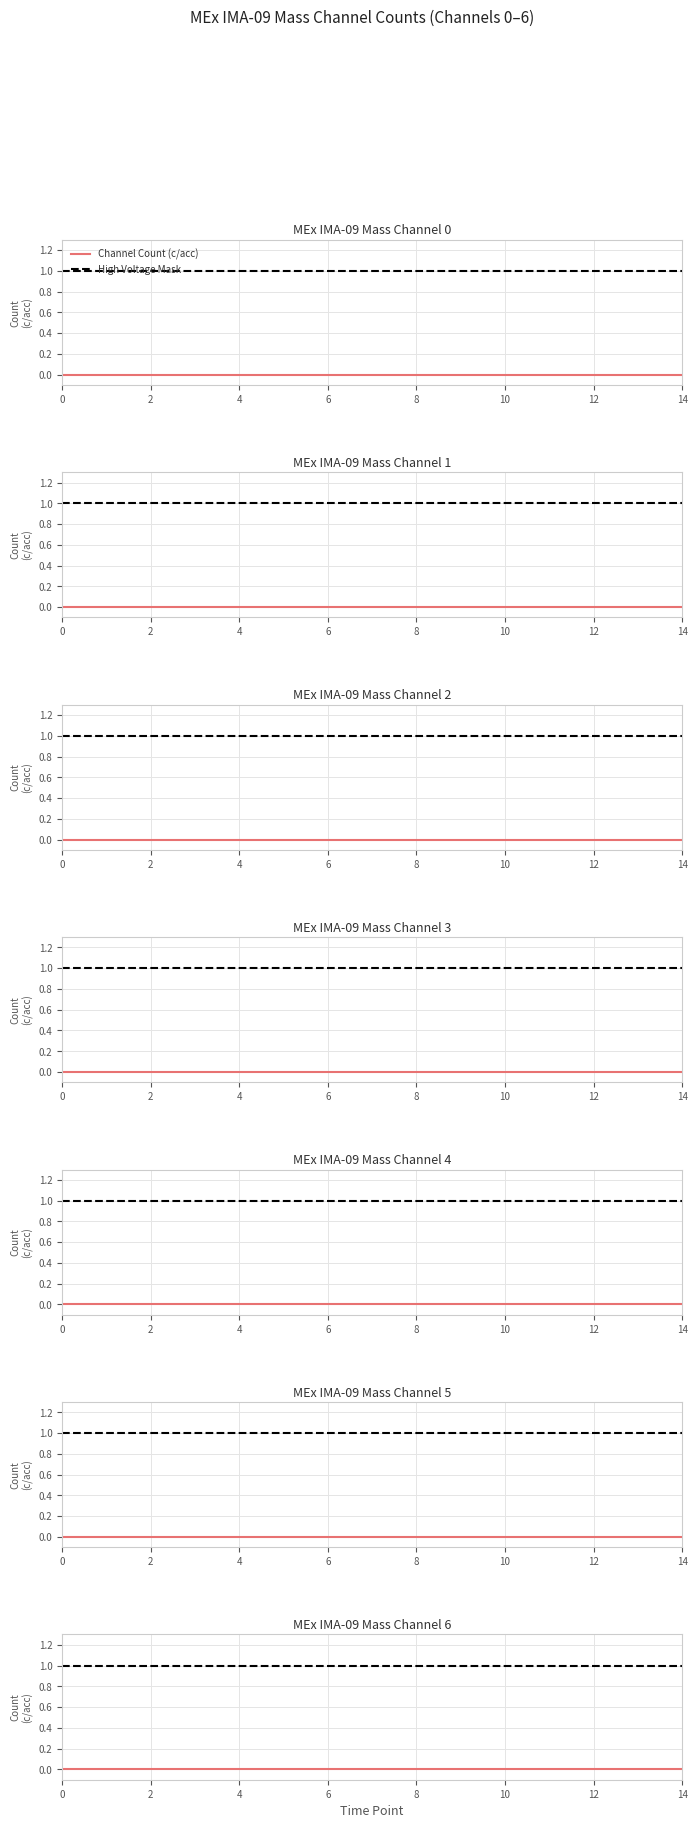

True or false: Channel Count (c/acc) and High Voltage Mask intersect in this chart.

False